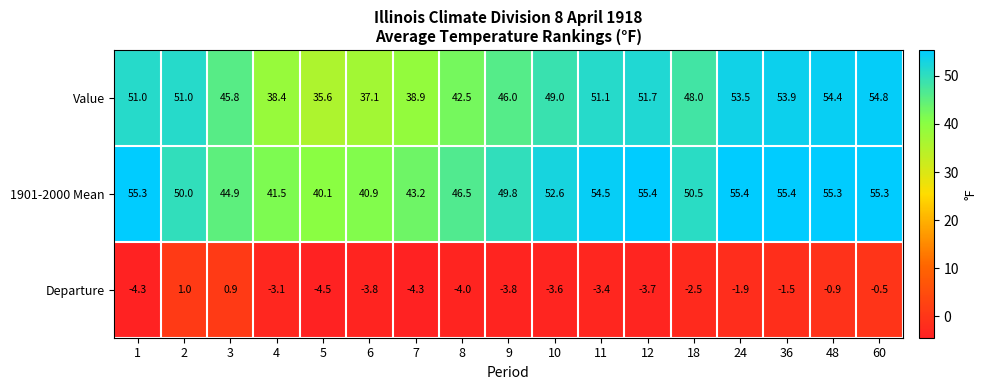

What is the difference between the Value values at 1 and 48?

3.4